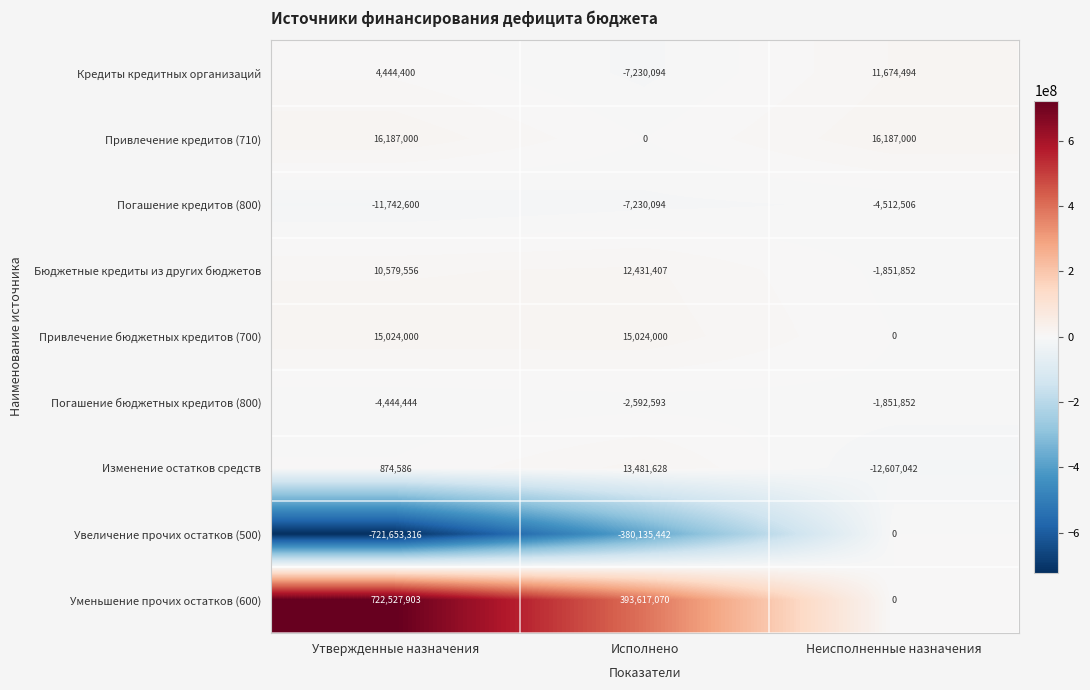

List the series in order of their peak value, lowest first.

Погашение кредитов (800), Погашение бюджетных кредитов (800), Увеличение прочих остатков (500), Кредиты кредитных организаций, Бюджетные кредиты из других бюджетов, Изменение остатков средств, Привлечение бюджетных кредитов (700), Привлечение кредитов (710), Уменьшение прочих остатков (600)